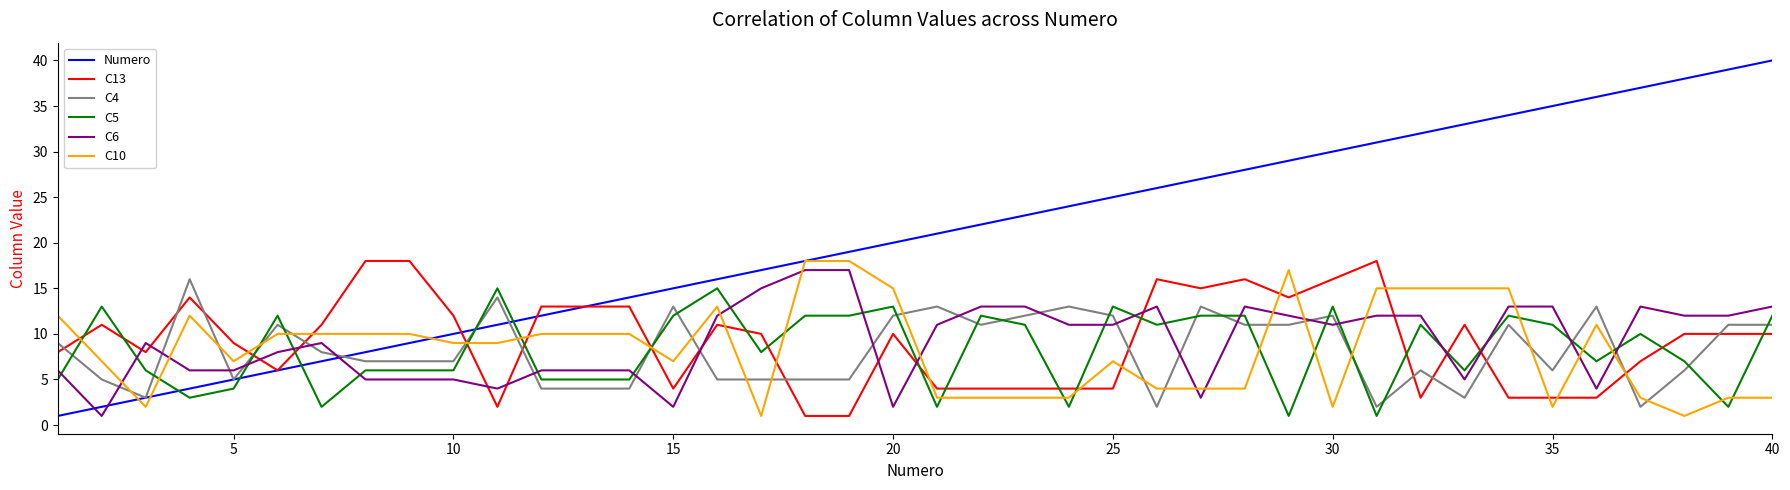

Count the number of categories in the chart.

40